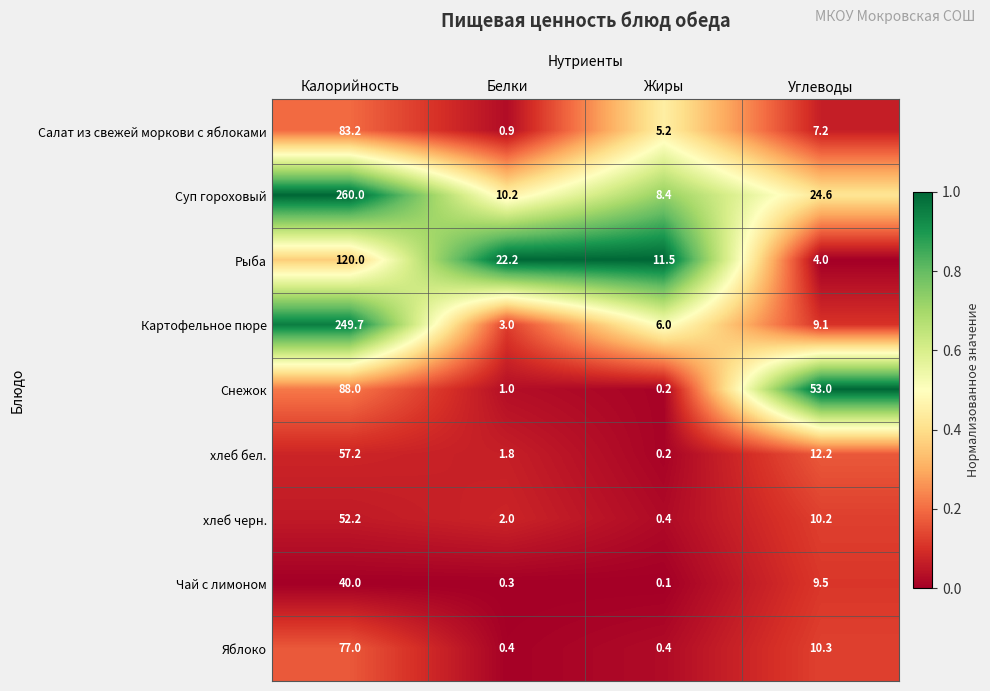

What is the difference between the second highest and second lowest values in the Суп гороховый series?

14.4